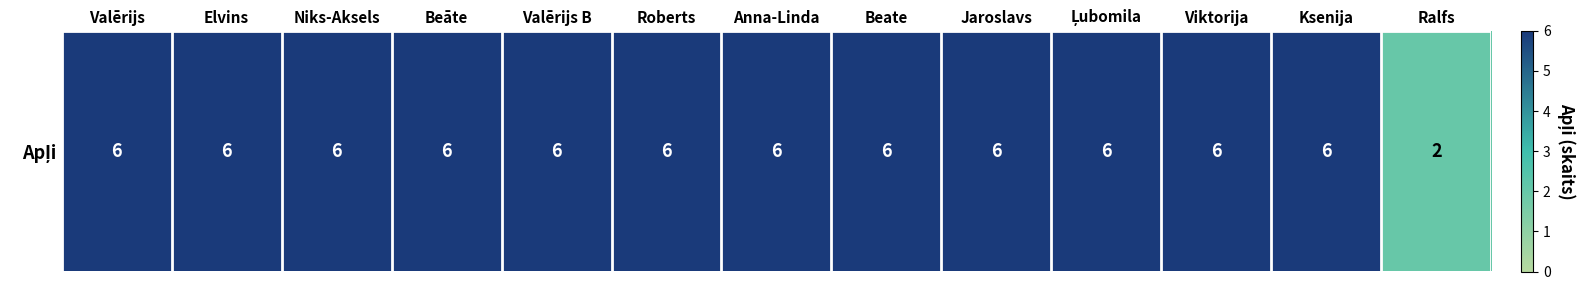

What is the approximate value at Beate?

6